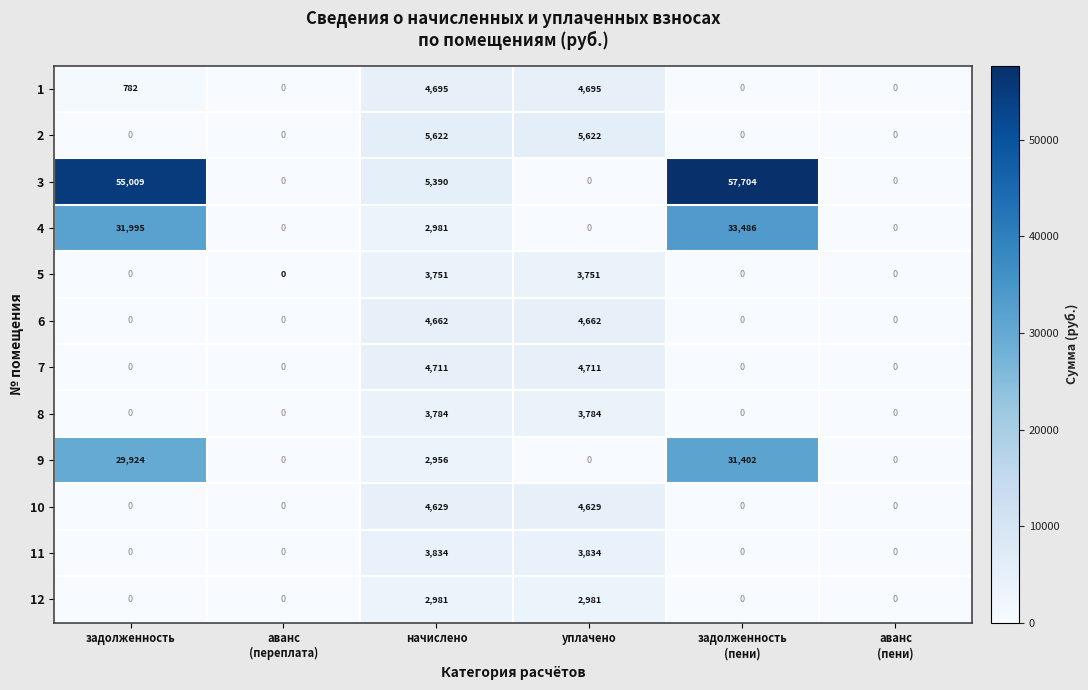

Which series has the widest spread of values?

3